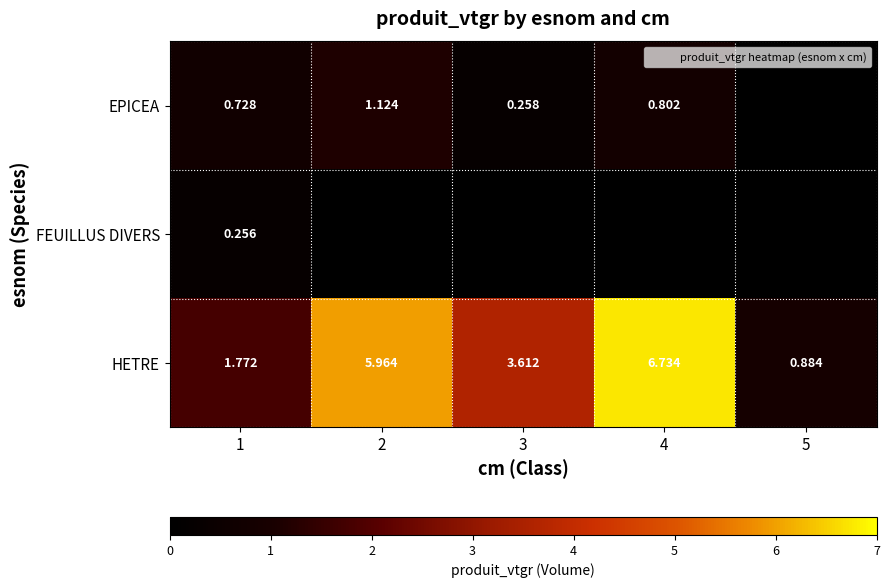

The value of FEUILLUS DIVERS at 1 is 0.3. True or false?

True